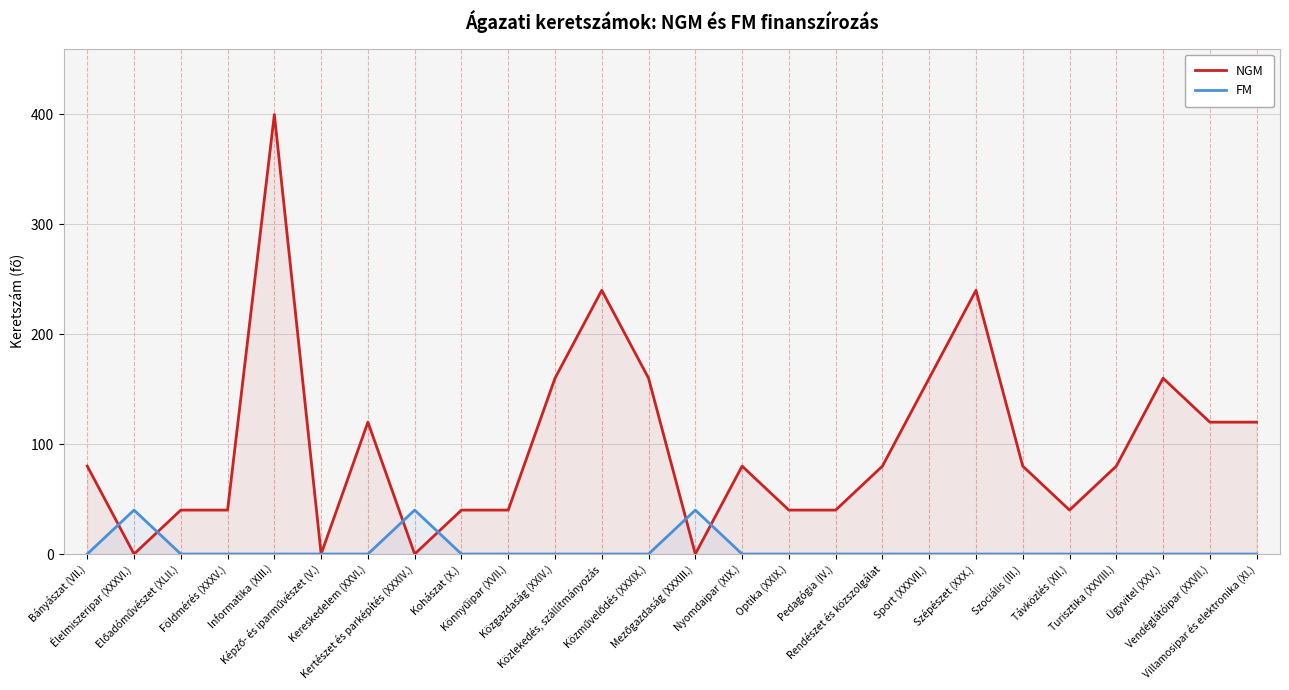

At how many categories does at least one series exceed 88?

10